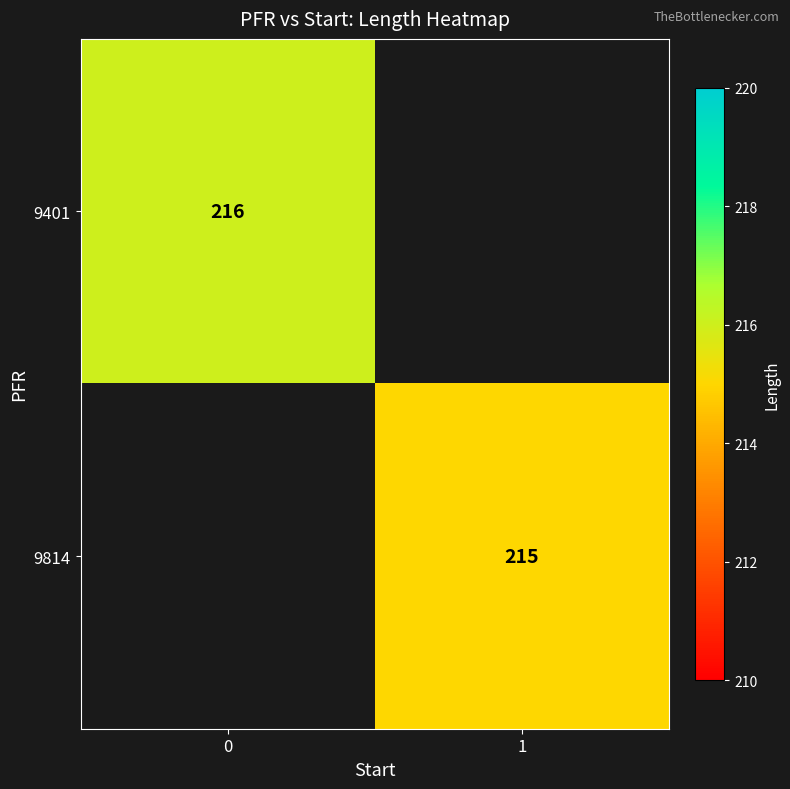

The row_1 series shows 337.5 at 1. True or false?

False